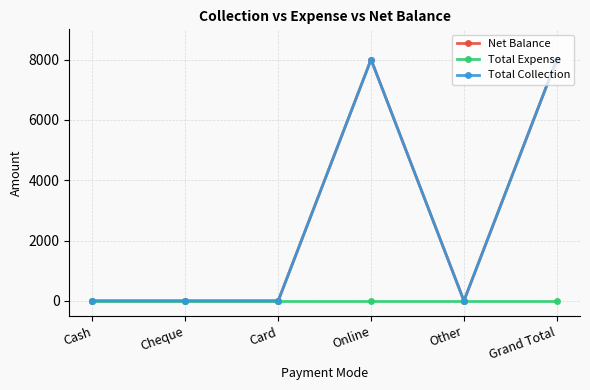

Which series has the widest spread of values?

Net Balance